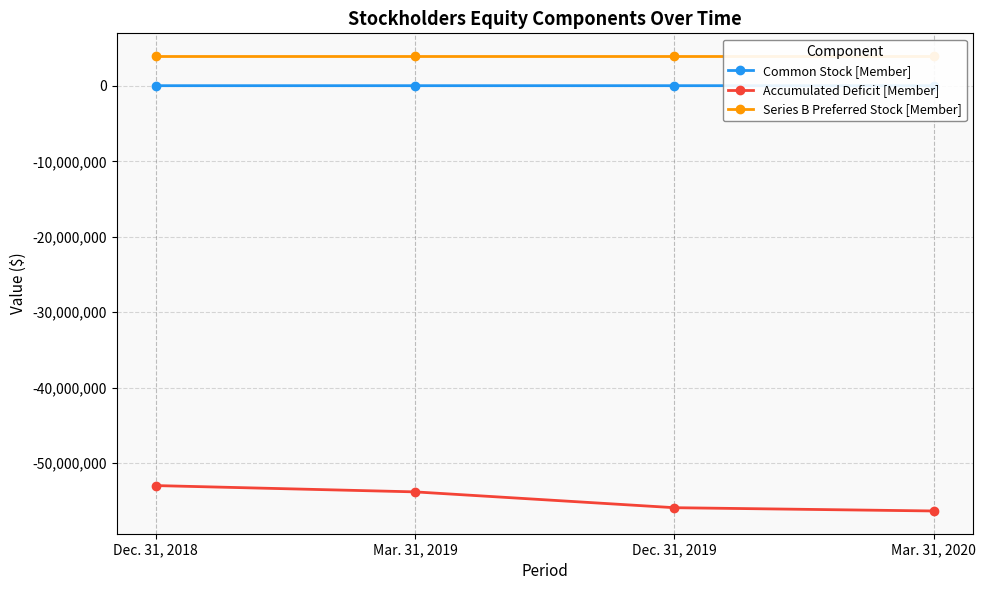

Which category has the lowest value in the Accumulated Deficit [Member] series?

Mar. 31, 2020